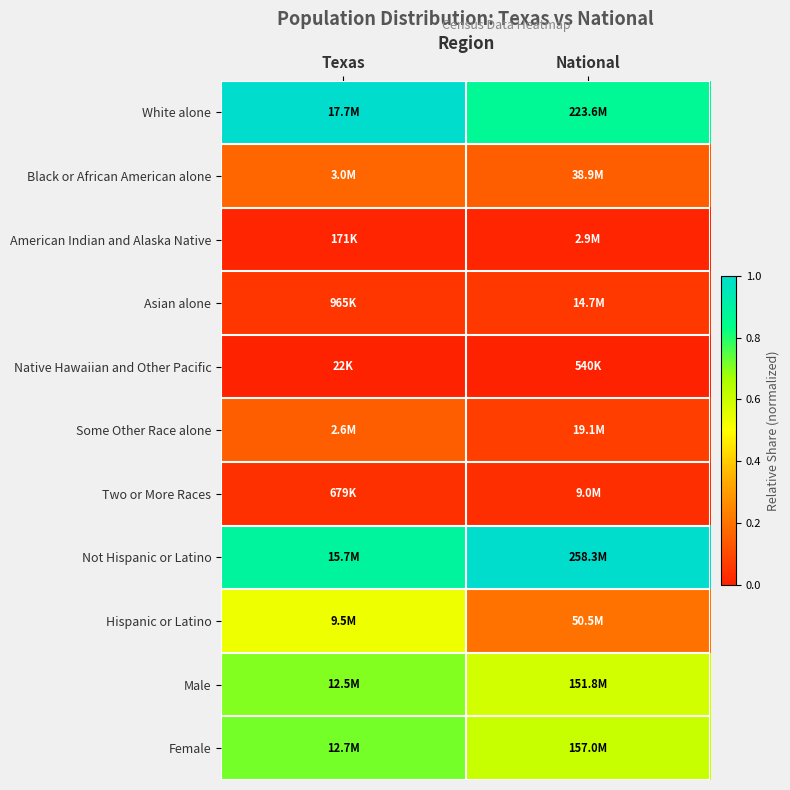

Reading left to right, list all the values displayed in this chart.

White alone: Texas=1.0	National=0.9
Black or African American alone: Texas=0.2	National=0.2
American Indian and Alaska Native: Texas=0.0	National=0.0
Asian alone: Texas=0.1	National=0.1
Native Hawaiian and Other Pacific: Texas=0.0	National=0.0
Some Other Race alone: Texas=0.1	National=0.1
Two or More Races: Texas=0.0	National=0.0
Not Hispanic or Latino: Texas=0.9	National=1.0
Hispanic or Latino: Texas=0.5	National=0.2
Male: Texas=0.7	National=0.6
Female: Texas=0.7	National=0.6